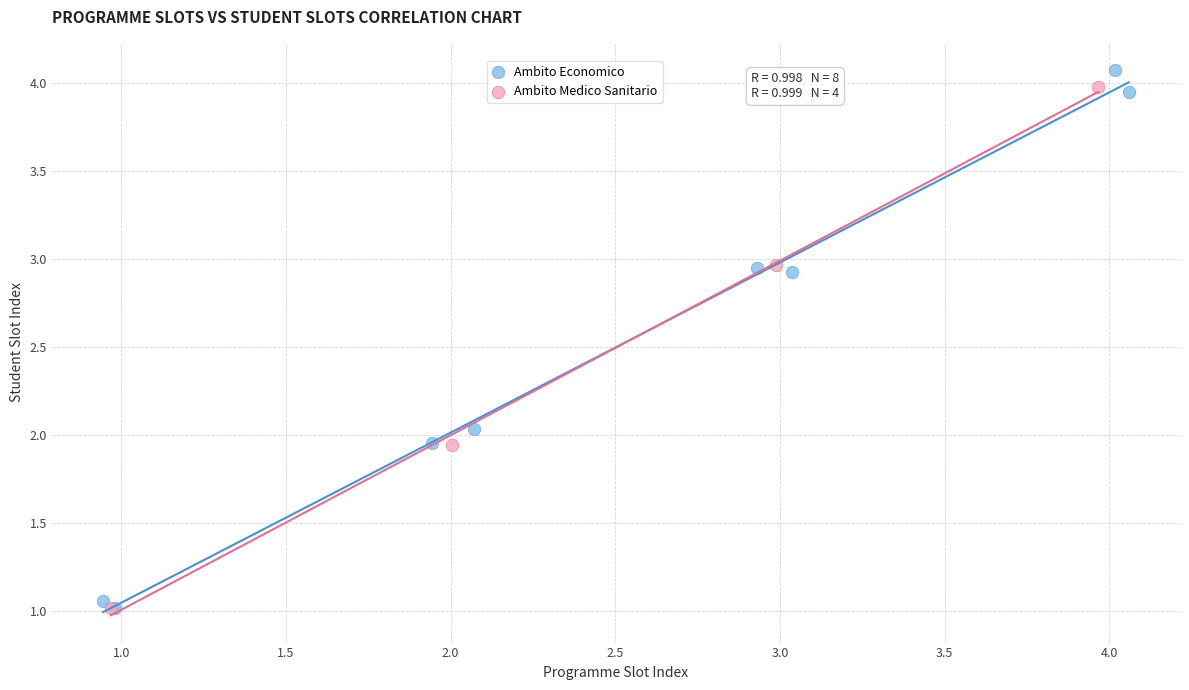

Which series has the largest Y range (max minus min)?

Ambito Economico